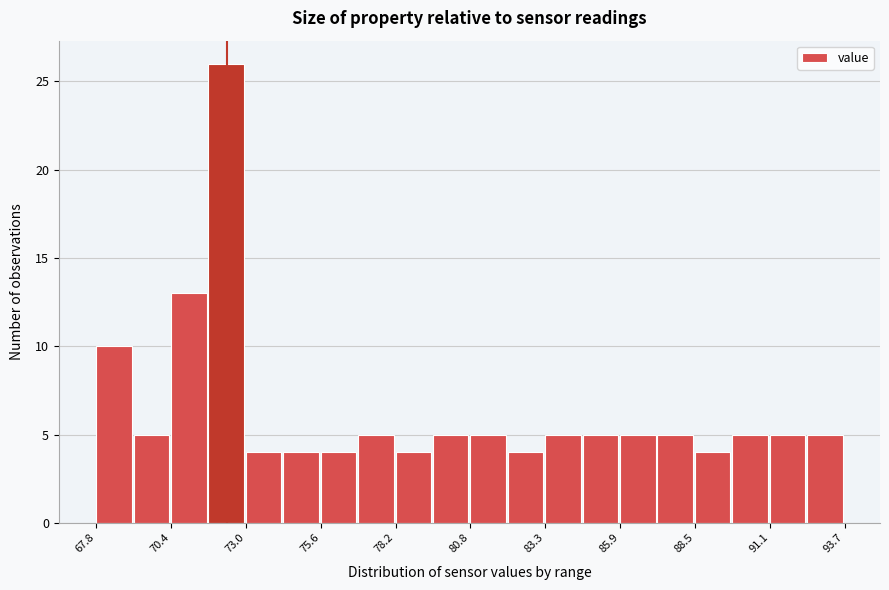

Read against the x-axis, roughly where is the centre of the tallest bar?

72.5